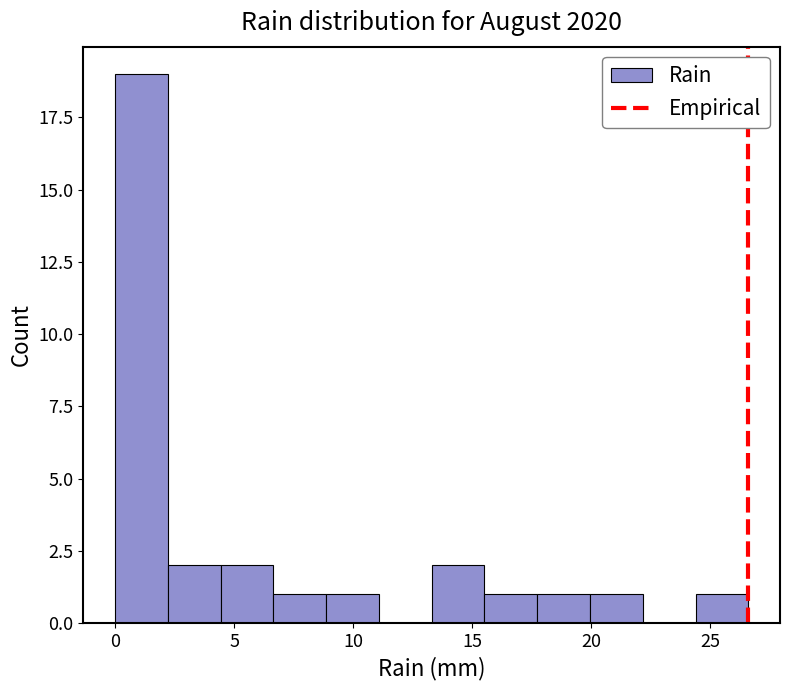

Reading left to right, transcribe this chart: for each bar, give the range it covers on the x-axis and its height. Neither the bar edges nor the heights are printed on the chart, so give them approximately, as read against the axes.

0.0 to 2.0: 19
2.0 to 4.5: 2
4.5 to 6.5: 2
6.5 to 9.0: 1
9.0 to 11.0: 1
11.0 to 13.5: 0
13.5 to 15.5: 2
15.5 to 17.5: 1
17.5 to 20.0: 1
20.0 to 22.0: 1
22.0 to 24.5: 0
24.5 to 26.5: 1